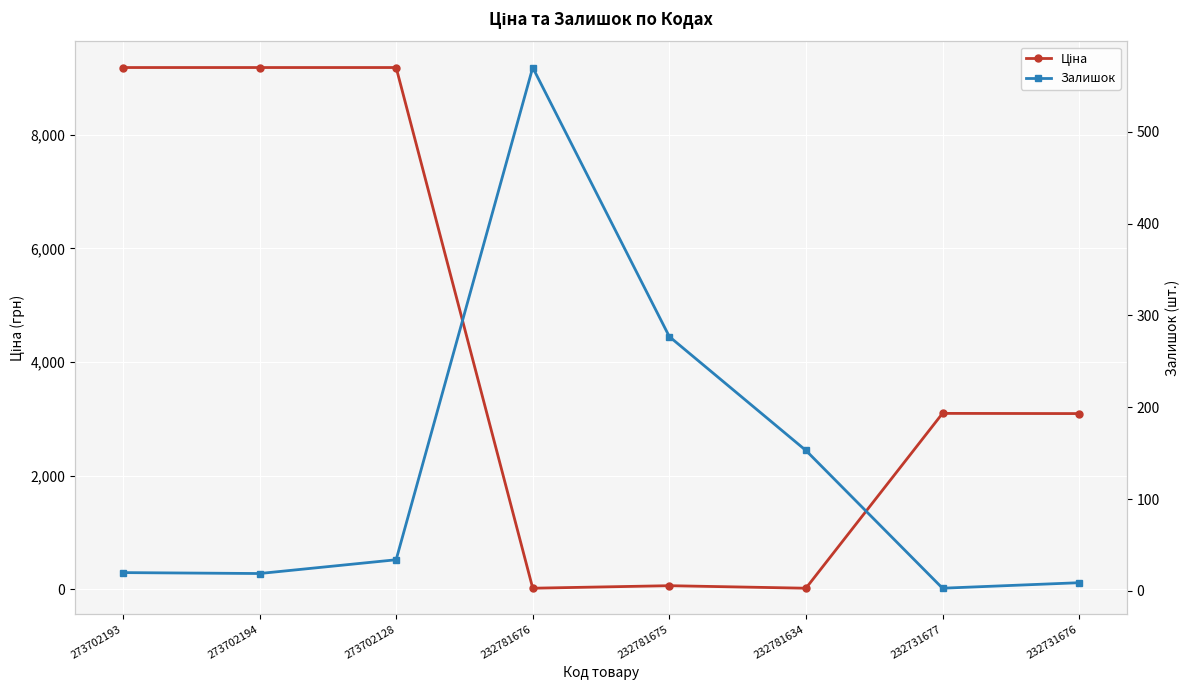

True or false: Залишок has a value of 9.0 at 232731676.

True